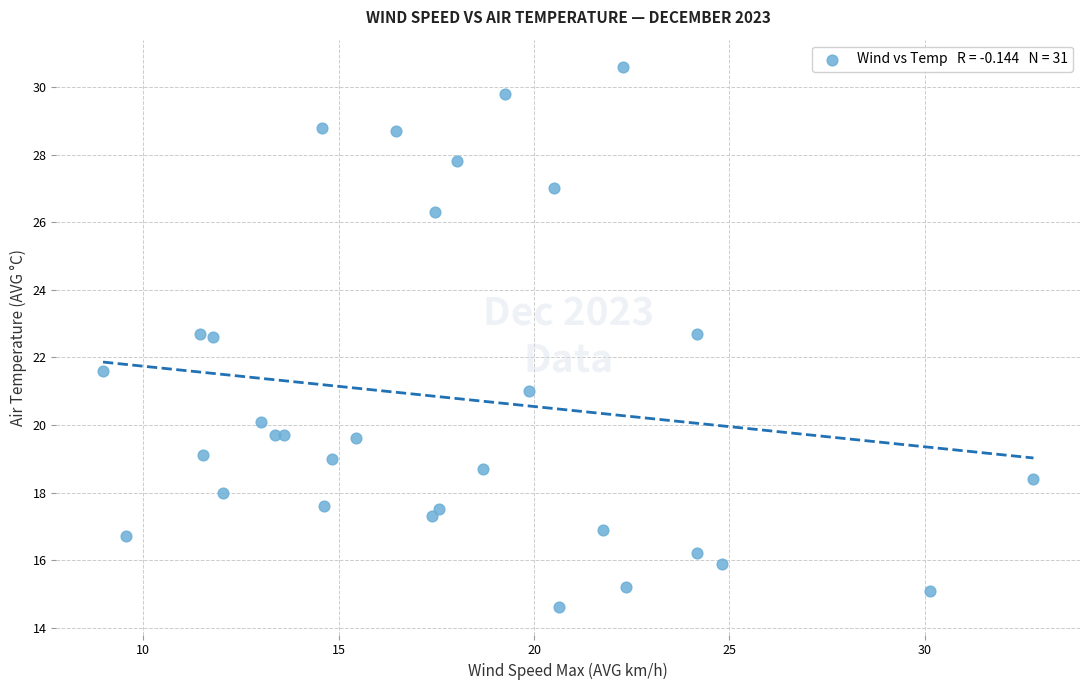

What Y value in the scatter plot is closest to 22?

21.6